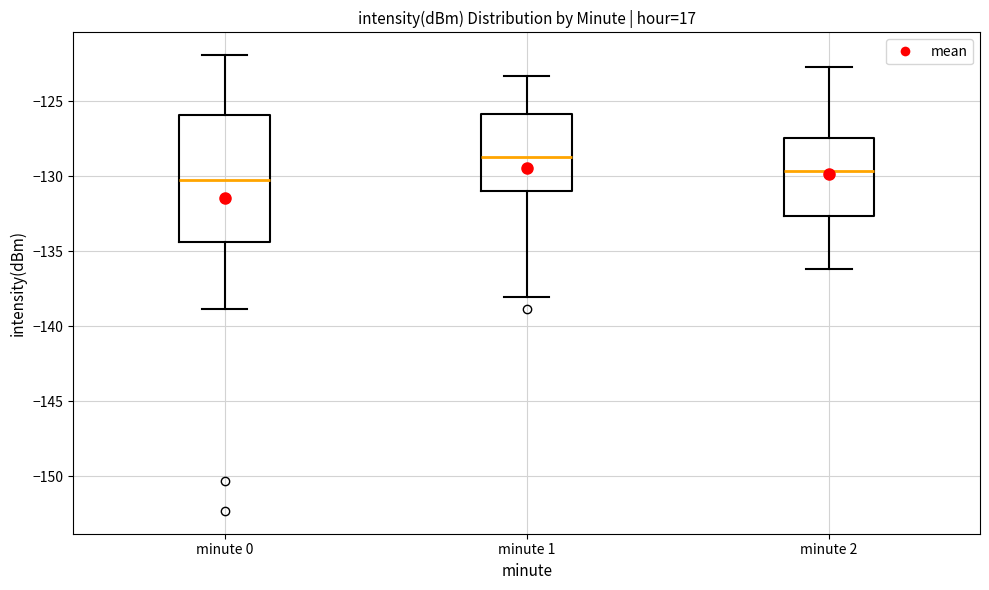

Reading left to right, transcribe this box plot: for each box, give where its median line is, the range the box spans, and where its two whiskers end, as read against the y-axis. The values are not printed on the chart, so give them approximately, as read against the axis.

minute 0: median -130.5, box -134.5 to -126.0, whiskers -139.0 to -122.0
minute 1: median -128.5, box -131.0 to -126.0, whiskers -138.0 to -123.5
minute 2: median -129.5, box -132.5 to -127.5, whiskers -136.0 to -122.5